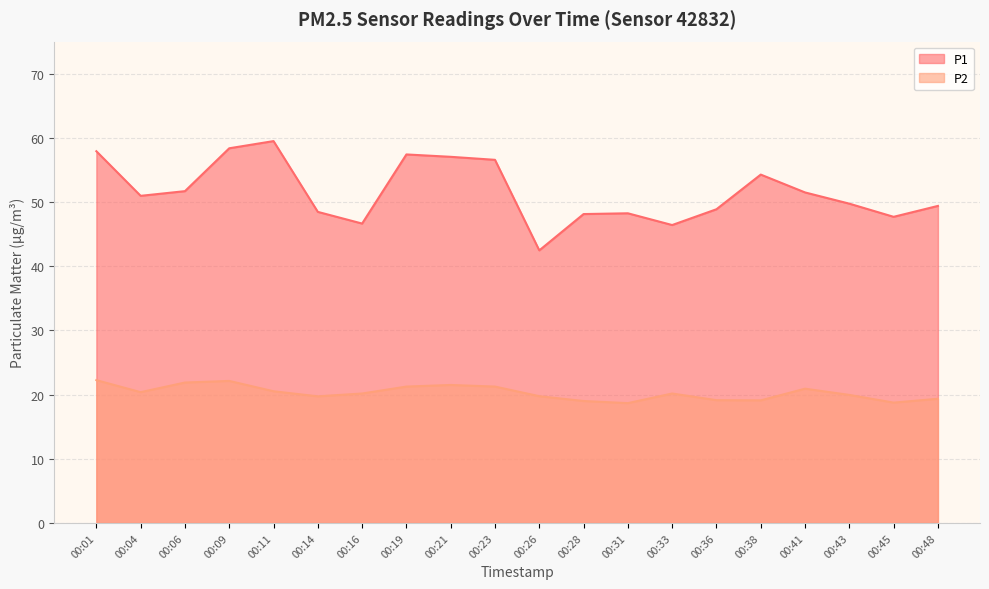

What is the approximate value of P1 at 00:41?

51.5